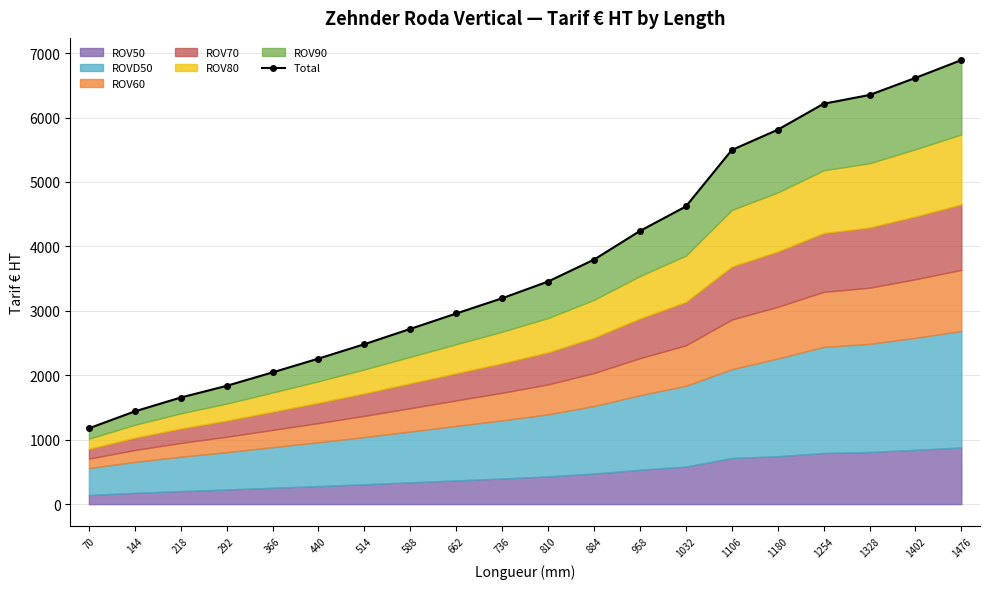

The chart shows a value of 5495.9 at 1106. True or false?

True